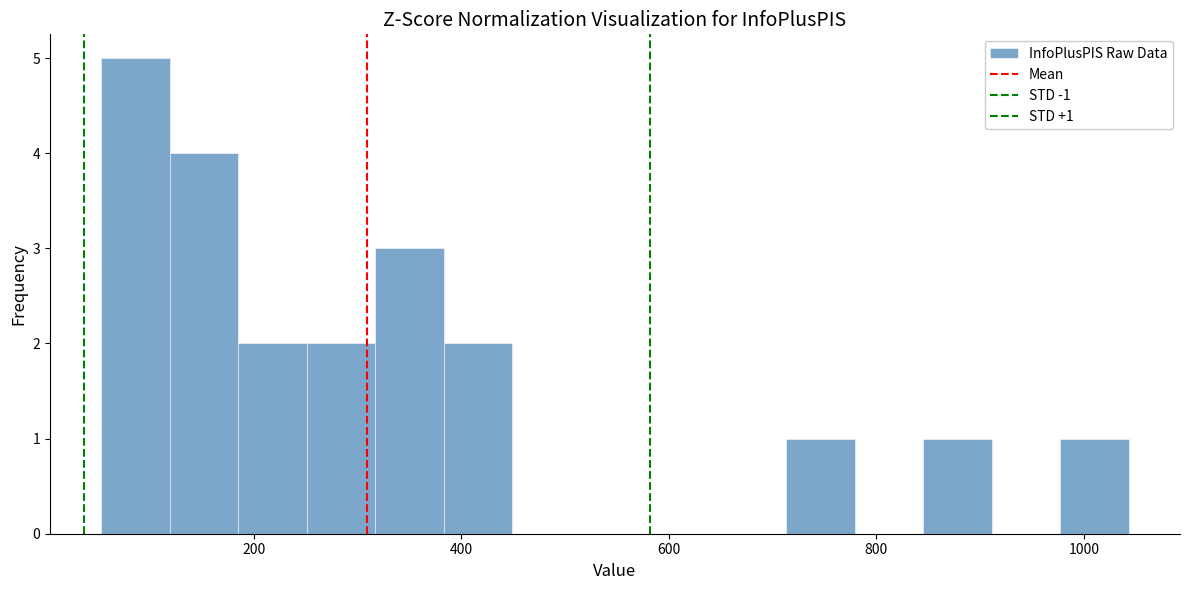

Read against the x-axis, roughly where is the centre of the tallest bar?

80